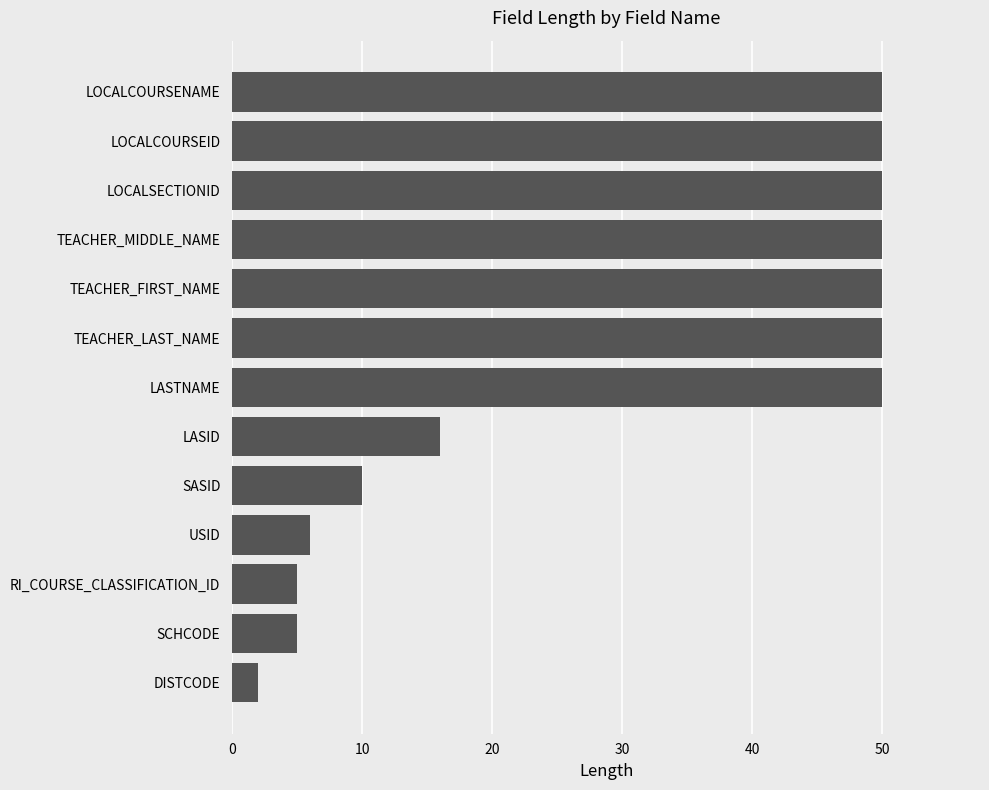

Which category has the lowest value across all series?

DISTCODE